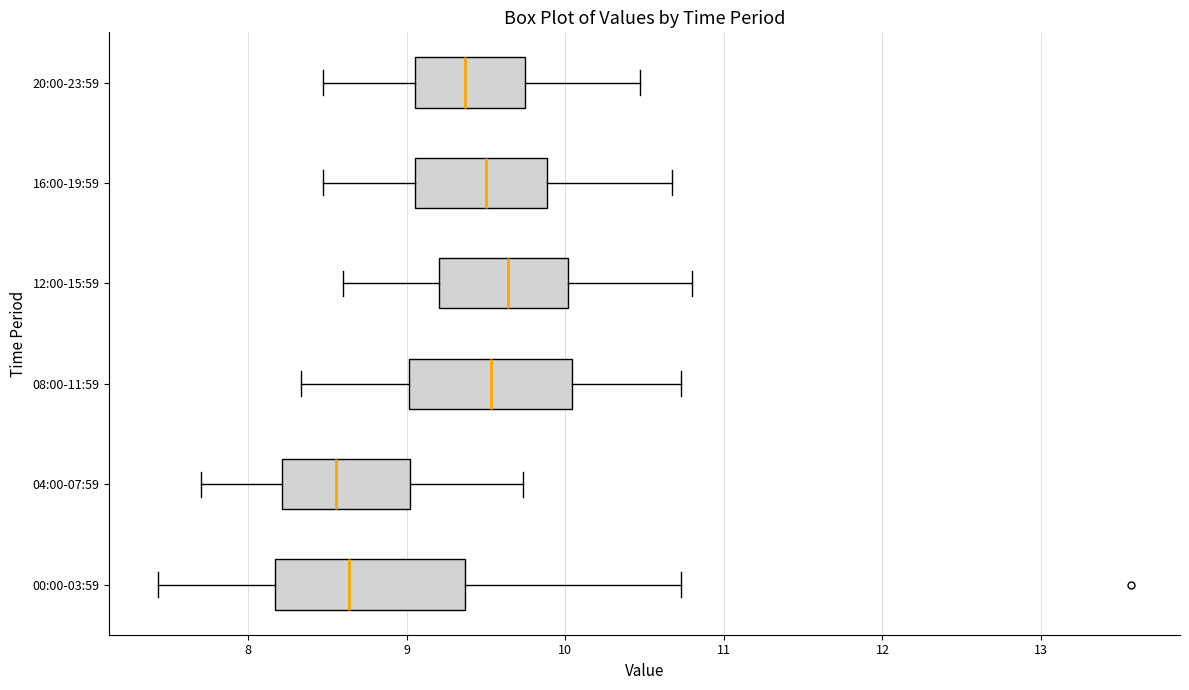

Comparing the boxes themselves (not the whiskers), which one is the widest?

00:00-03:59